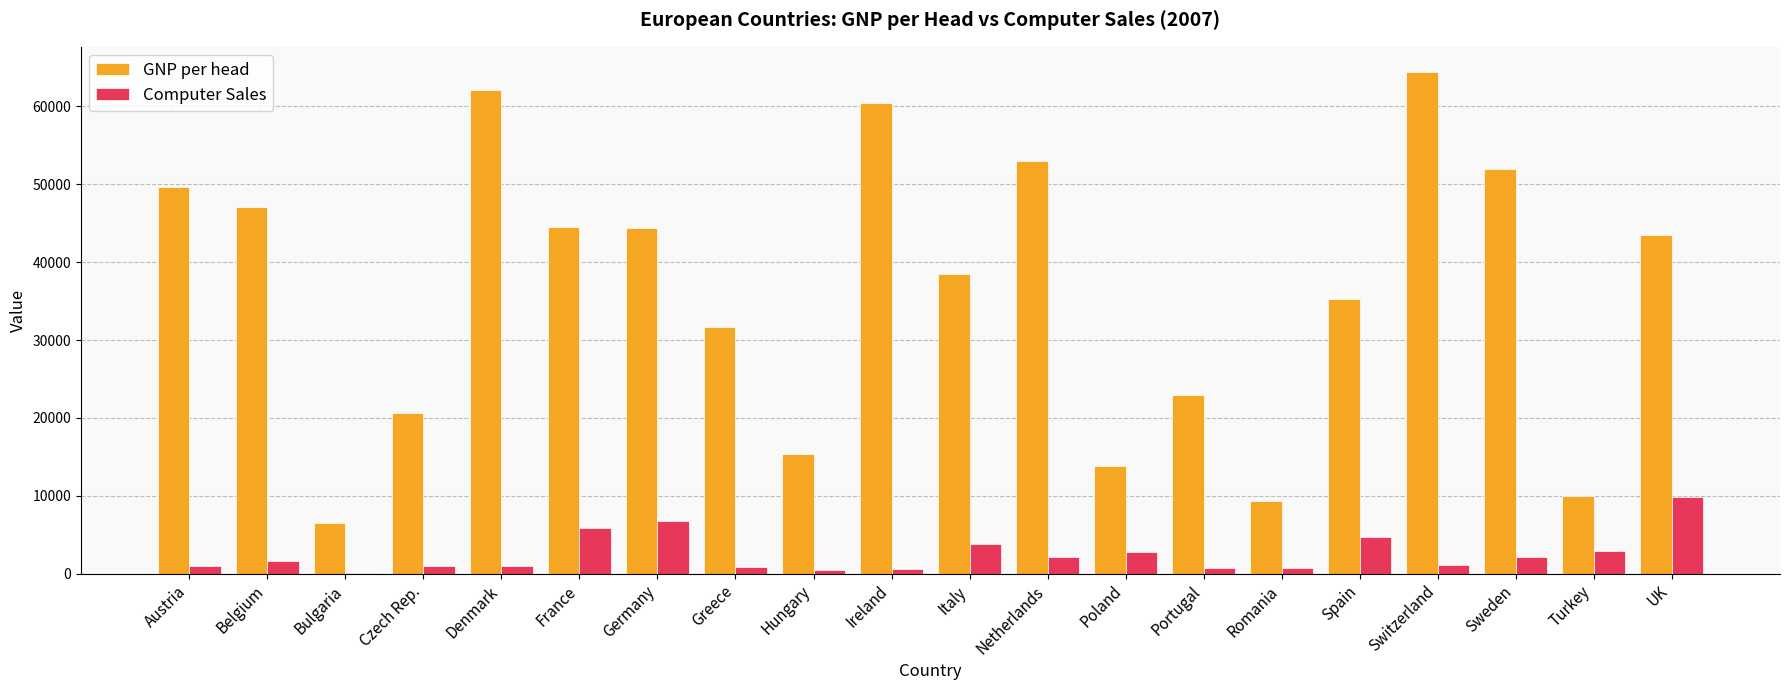

At which category is the sum across all series the highest?

Switzerland